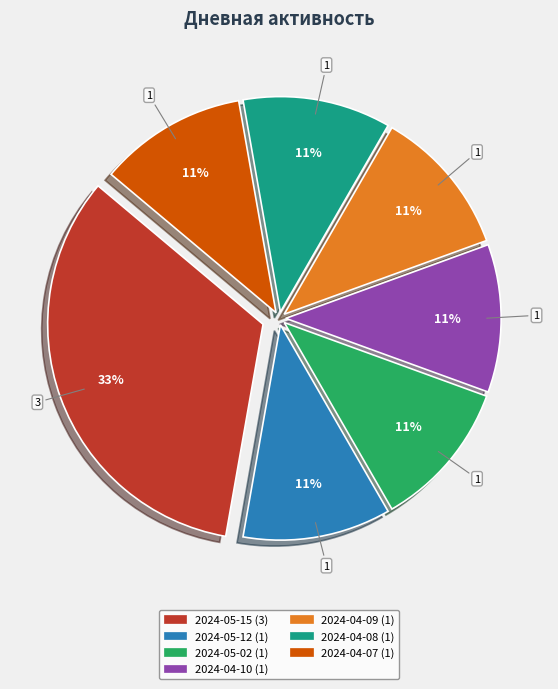

To the nearest percent, what is the average slice percentage?

14%